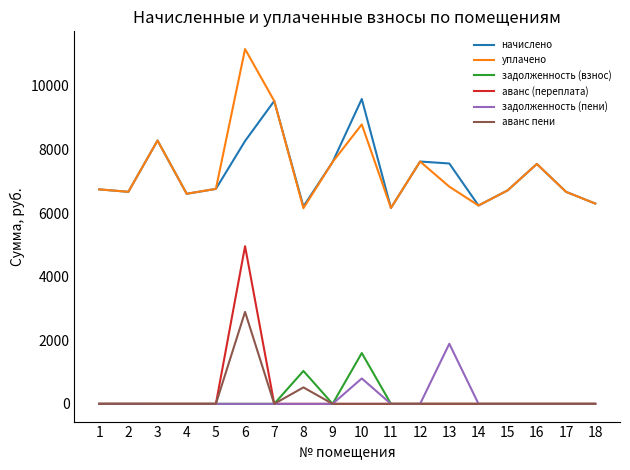

Does the chart have visible grid lines?

No